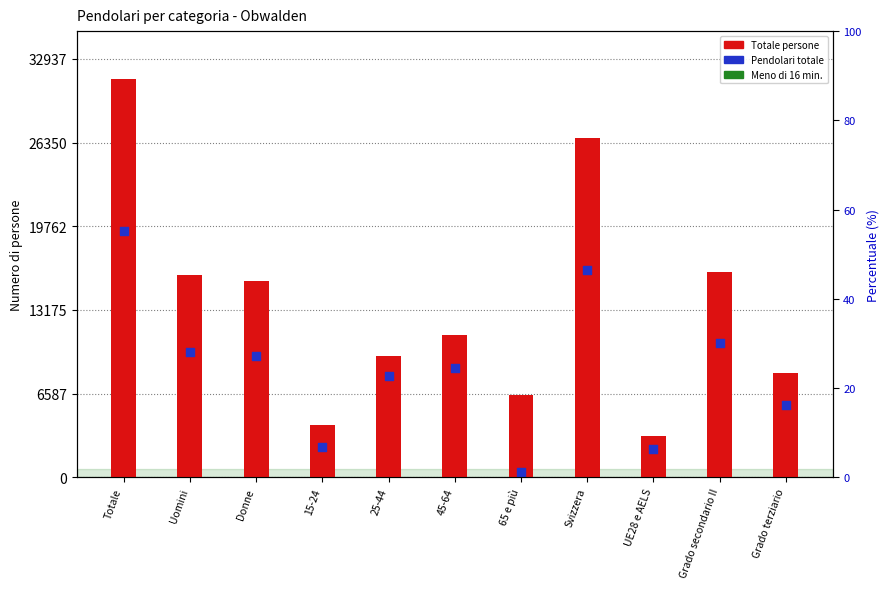

Is the value of Pendolari totale at 45-64 greater than the value of Meno di 16 min. at 45-64?

Yes